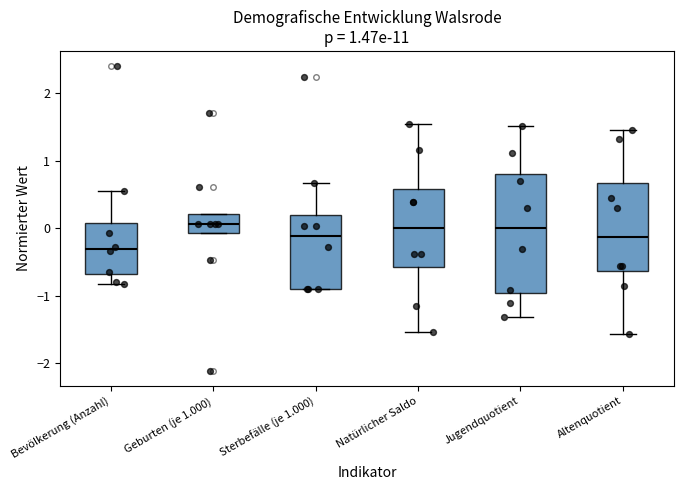

Which box's median line is the lowest?

Bevölkerung (Anzahl)